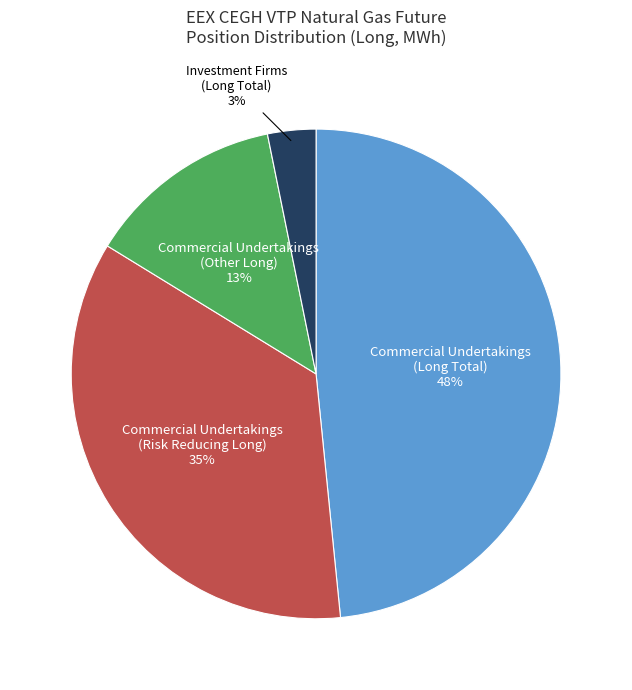

Rank the categories by value from highest to lowest.

Commercial Undertakings (Long Total), Commercial Undertakings (Risk Reducing Long), Commercial Undertakings (Other Long), Investment Firms (Long Total)